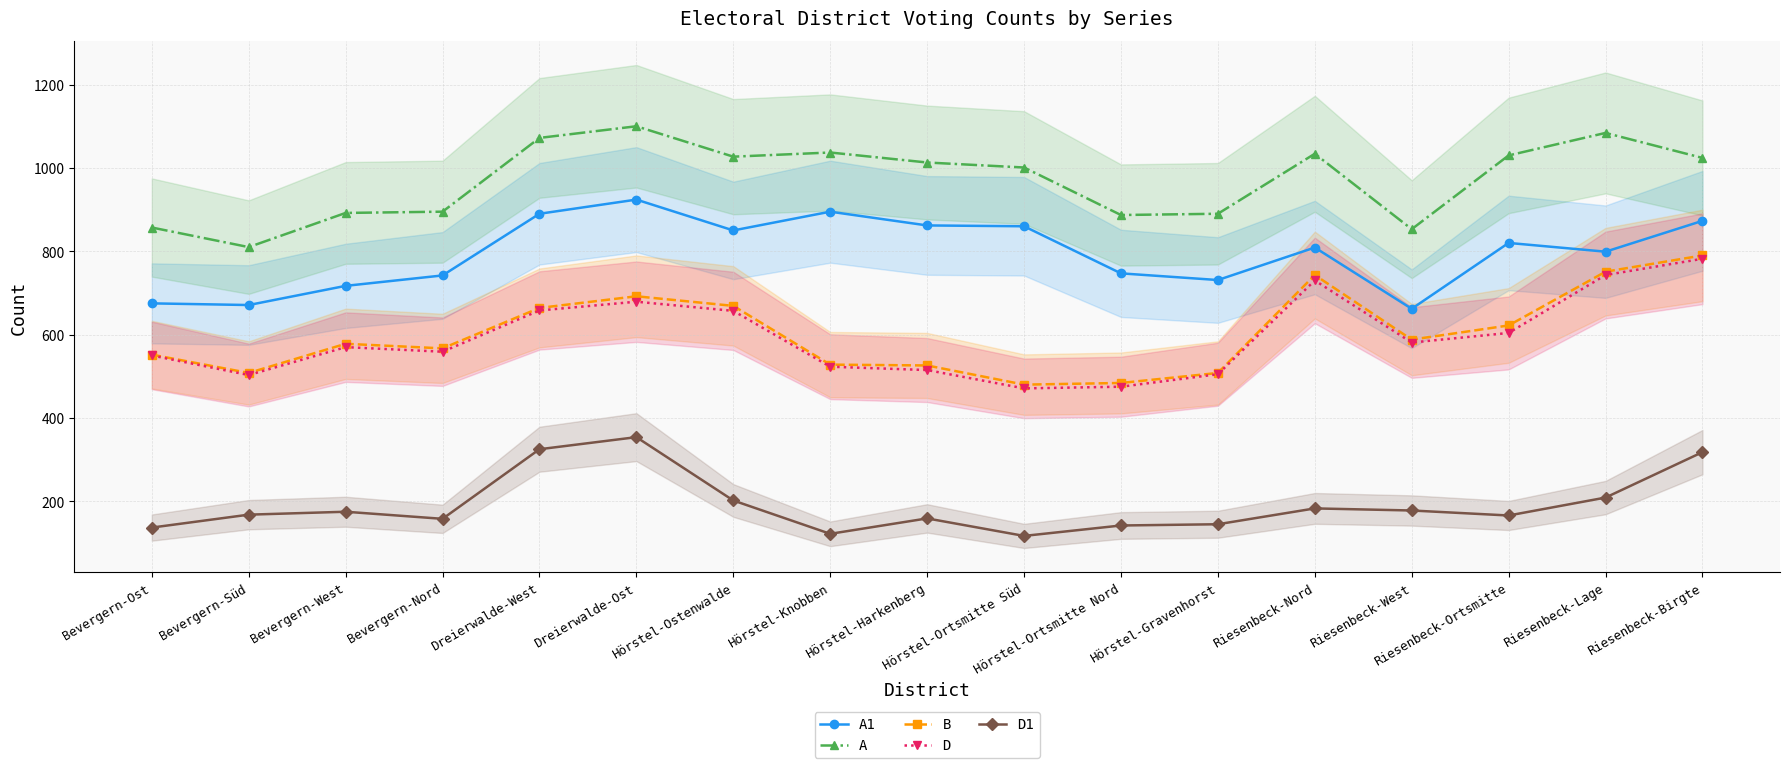

Where is the first local minimum for B?

Bevergern-Süd